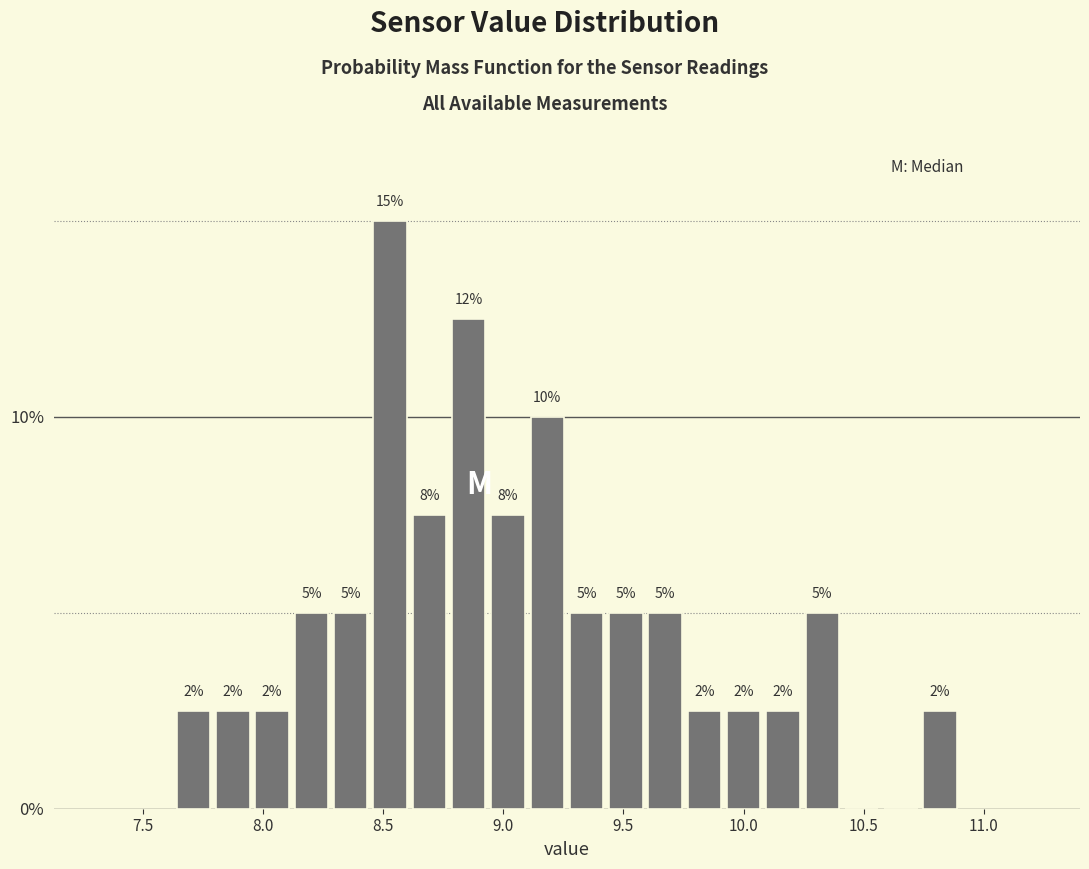

Read against the x-axis, roughly where is the centre of the tallest bar?

8.55